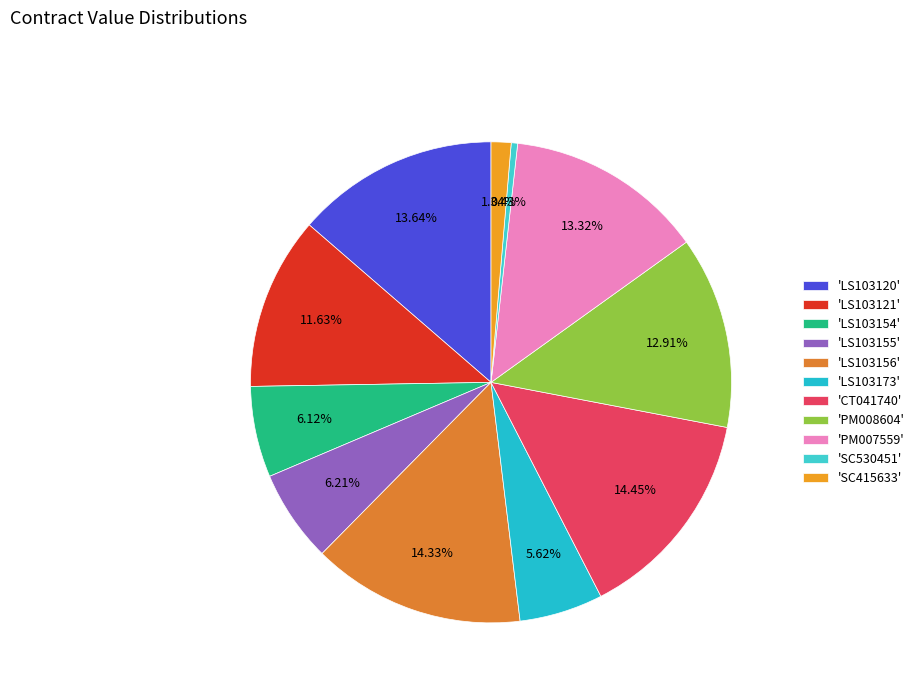

How many segments does this pie chart have?

11